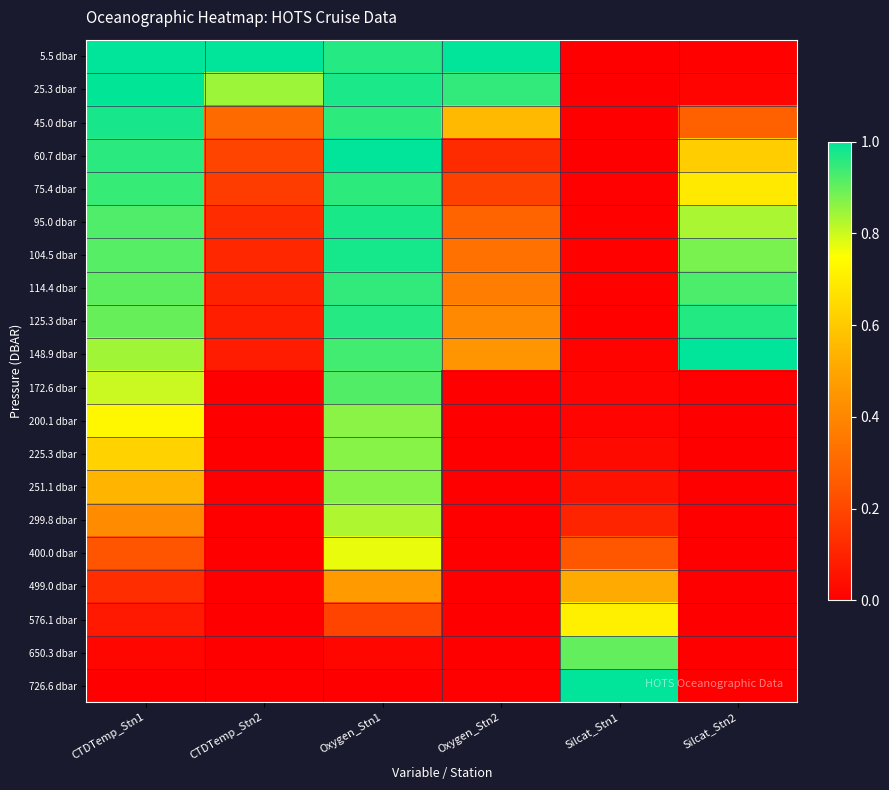

Reading right to left, what are all the values shown in this chart?

5.5 dbar: Silcat_Stn2=0.0	Silcat_Stn1=0.0	Oxygen_Stn2=1.0	Oxygen_Stn1=1.0	CTDTemp_Stn2=1.0	CTDTemp_Stn1=1.0
25.3 dbar: Silcat_Stn2=0.0	Silcat_Stn1=0.0	Oxygen_Stn2=1.0	Oxygen_Stn1=1.0	CTDTemp_Stn2=0.8	CTDTemp_Stn1=1.0
45.0 dbar: Silcat_Stn2=0.3	Silcat_Stn1=0.0	Oxygen_Stn2=0.6	Oxygen_Stn1=1.0	CTDTemp_Stn2=0.3	CTDTemp_Stn1=1.0
60.7 dbar: Silcat_Stn2=0.6	Silcat_Stn1=0.0	Oxygen_Stn2=0.1	Oxygen_Stn1=1.0	CTDTemp_Stn2=0.2	CTDTemp_Stn1=1.0
75.4 dbar: Silcat_Stn2=0.7	Silcat_Stn1=0.0	Oxygen_Stn2=0.2	Oxygen_Stn1=1.0	CTDTemp_Stn2=0.2	CTDTemp_Stn1=0.9
95.0 dbar: Silcat_Stn2=0.8	Silcat_Stn1=0.0	Oxygen_Stn2=0.3	Oxygen_Stn1=1.0	CTDTemp_Stn2=0.1	CTDTemp_Stn1=0.9
104.5 dbar: Silcat_Stn2=0.9	Silcat_Stn1=0.0	Oxygen_Stn2=0.3	Oxygen_Stn1=1.0	CTDTemp_Stn2=0.1	CTDTemp_Stn1=0.9
114.4 dbar: Silcat_Stn2=0.9	Silcat_Stn1=0.0	Oxygen_Stn2=0.4	Oxygen_Stn1=1.0	CTDTemp_Stn2=0.1	CTDTemp_Stn1=0.9
125.3 dbar: Silcat_Stn2=1.0	Silcat_Stn1=0.0	Oxygen_Stn2=0.4	Oxygen_Stn1=1.0	CTDTemp_Stn2=0.1	CTDTemp_Stn1=0.9
148.9 dbar: Silcat_Stn2=1.0	Silcat_Stn1=0.0	Oxygen_Stn2=0.4	Oxygen_Stn1=0.9	CTDTemp_Stn2=0.1	CTDTemp_Stn1=0.8
172.6 dbar: Silcat_Stn2=0.0	Silcat_Stn1=0.0	Oxygen_Stn2=0.0	Oxygen_Stn1=0.9	CTDTemp_Stn2=0.0	CTDTemp_Stn1=0.8
200.1 dbar: Silcat_Stn2=0.0	Silcat_Stn1=0.0	Oxygen_Stn2=0.0	Oxygen_Stn1=0.9	CTDTemp_Stn2=0.0	CTDTemp_Stn1=0.7
225.3 dbar: Silcat_Stn2=0.0	Silcat_Stn1=0.0	Oxygen_Stn2=0.0	Oxygen_Stn1=0.9	CTDTemp_Stn2=0.0	CTDTemp_Stn1=0.6
251.1 dbar: Silcat_Stn2=0.0	Silcat_Stn1=0.1	Oxygen_Stn2=0.0	Oxygen_Stn1=0.9	CTDTemp_Stn2=0.0	CTDTemp_Stn1=0.5
299.8 dbar: Silcat_Stn2=0.0	Silcat_Stn1=0.1	Oxygen_Stn2=0.0	Oxygen_Stn1=0.8	CTDTemp_Stn2=0.0	CTDTemp_Stn1=0.4
400.0 dbar: Silcat_Stn2=0.0	Silcat_Stn1=0.2	Oxygen_Stn2=0.0	Oxygen_Stn1=0.8	CTDTemp_Stn2=0.0	CTDTemp_Stn1=0.2
499.0 dbar: Silcat_Stn2=0.0	Silcat_Stn1=0.5	Oxygen_Stn2=0.0	Oxygen_Stn1=0.5	CTDTemp_Stn2=0.0	CTDTemp_Stn1=0.1
576.1 dbar: Silcat_Stn2=0.0	Silcat_Stn1=0.7	Oxygen_Stn2=0.0	Oxygen_Stn1=0.2	CTDTemp_Stn2=0.0	CTDTemp_Stn1=0.1
650.3 dbar: Silcat_Stn2=0.0	Silcat_Stn1=0.9	Oxygen_Stn2=0.0	Oxygen_Stn1=0.0	CTDTemp_Stn2=0.0	CTDTemp_Stn1=0.0
726.6 dbar: Silcat_Stn2=0.0	Silcat_Stn1=1.0	Oxygen_Stn2=0.0	Oxygen_Stn1=0.0	CTDTemp_Stn2=0.0	CTDTemp_Stn1=0.0